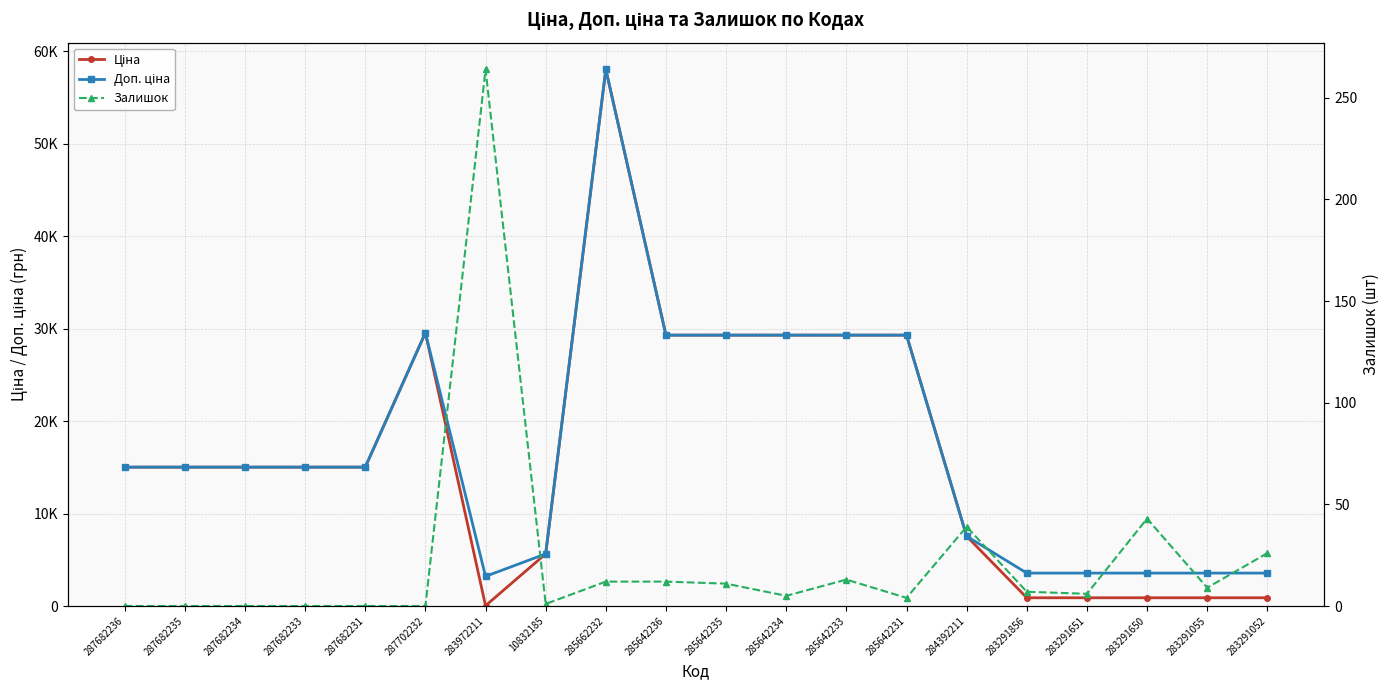

What is the sum of the Доп. ціна values at 283291651 and 287682231?

18578.9